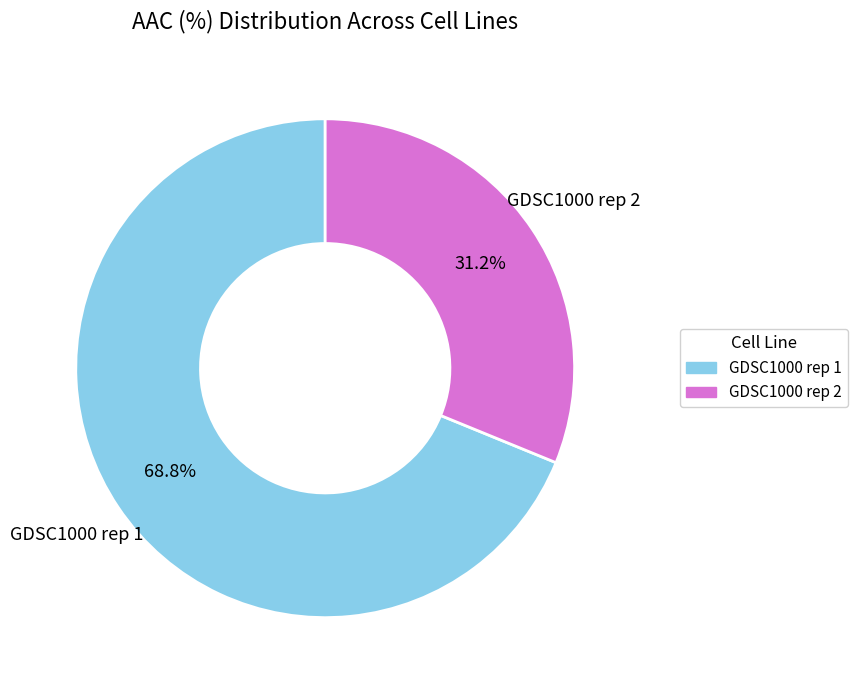

The GDSC1000 rep 2 slice represents 46% of the pie. True or false?

False